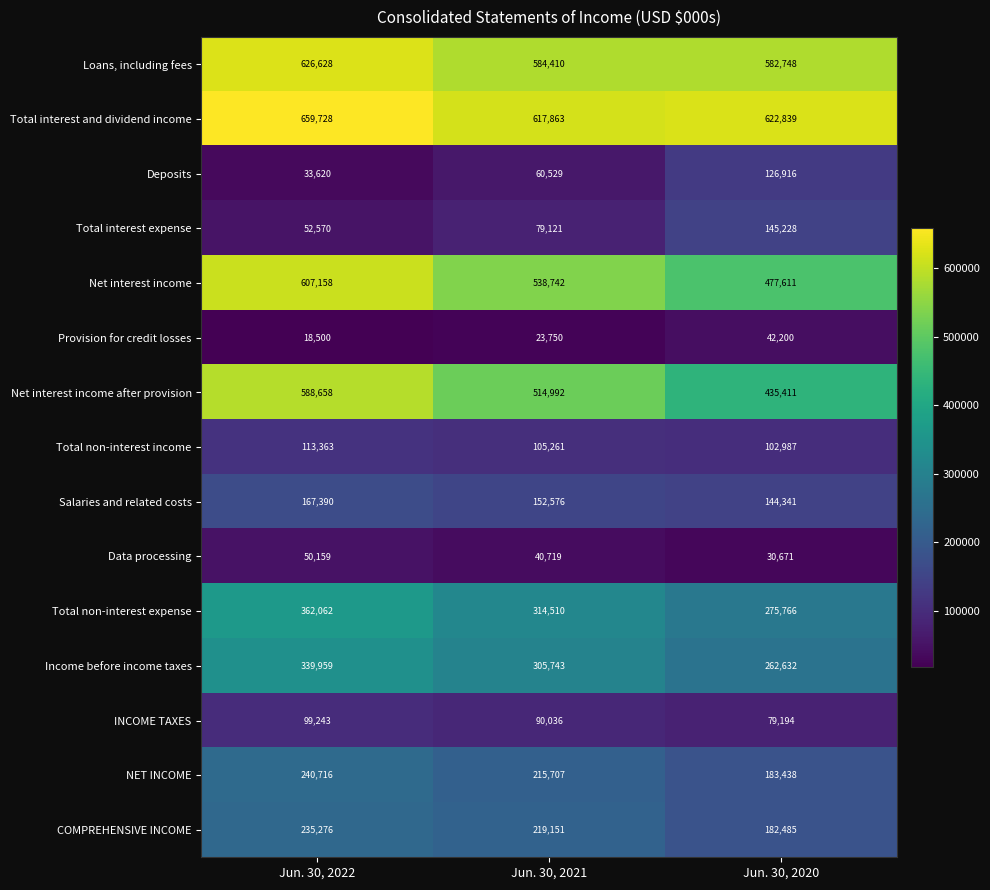

What is the difference between the maximum and minimum values in the Total interest expense series?

92658